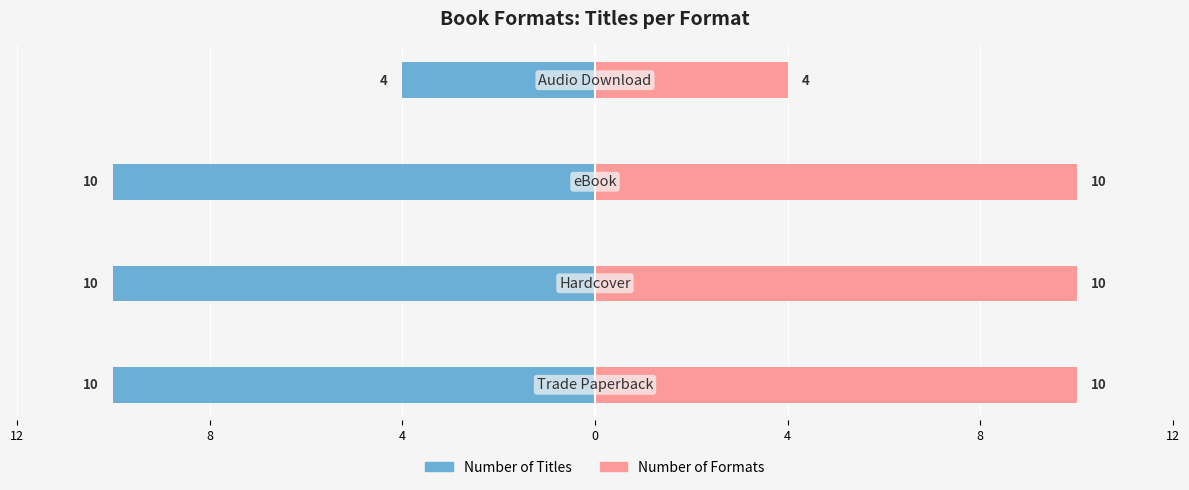

Reading left to right, list all the values displayed in this chart.

Number of Titles: -10	-10	-10	-4
Number of Formats: 10	10	10	4